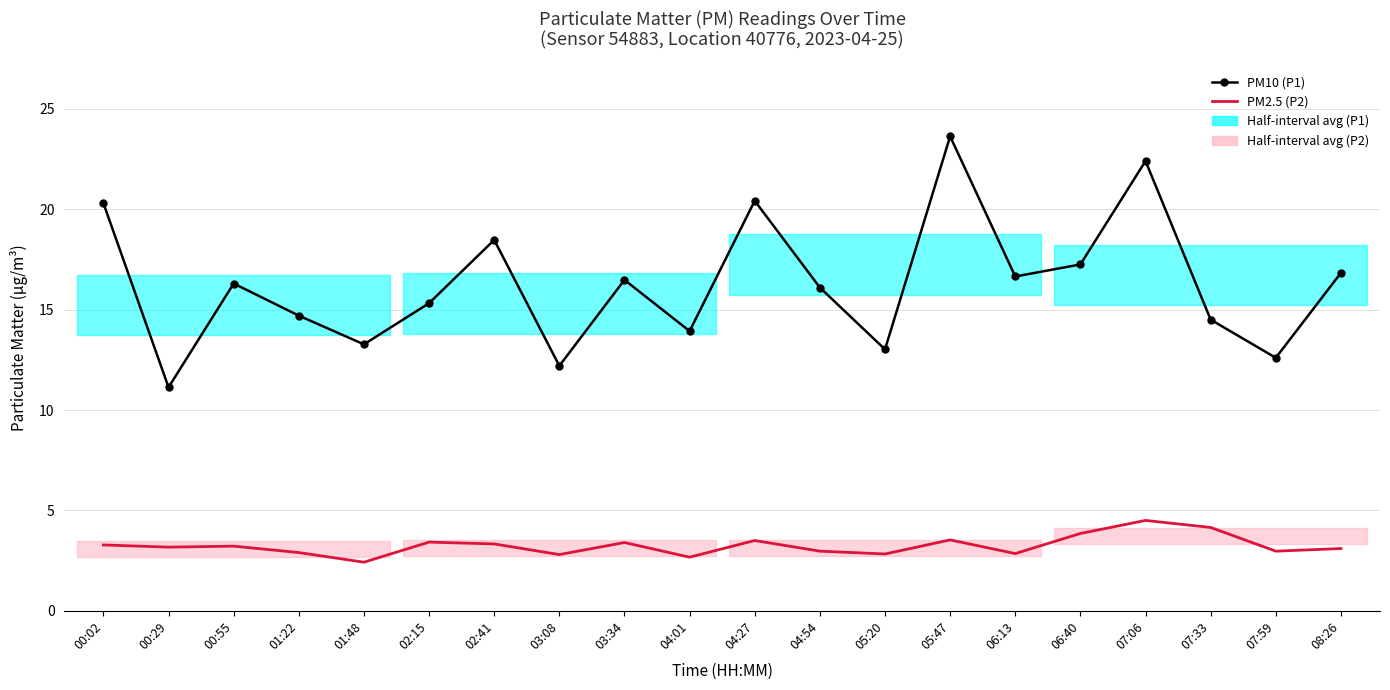

What is the approximate value of PM10 (P1) at 02:41?

18.5